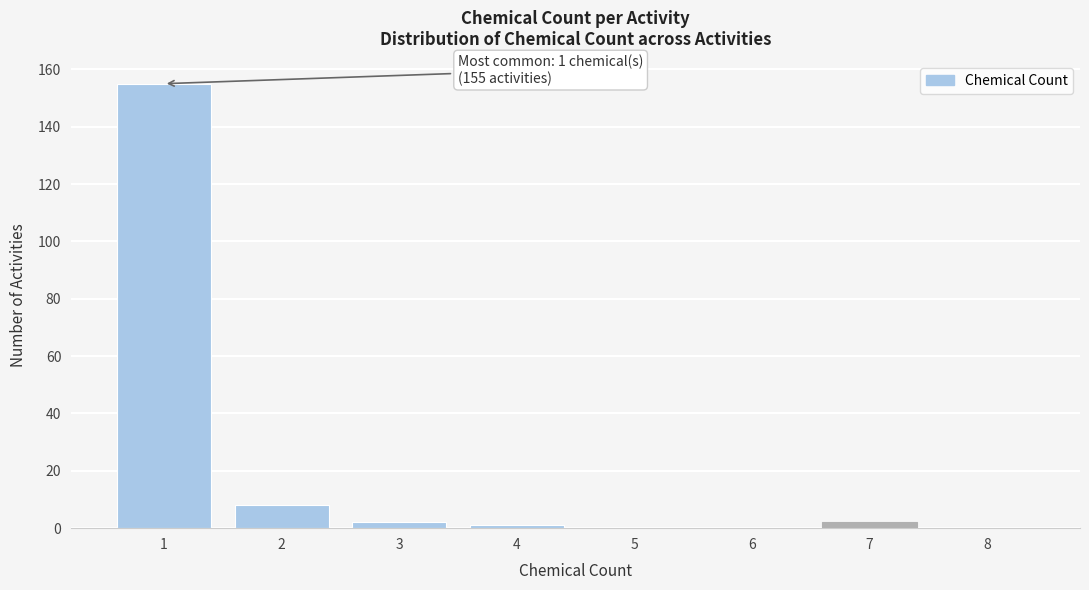

Reading left to right, what are all the values shown in this chart?

1=155	2=8	3=2	4=1	5=0	6=0	7=2	8=0